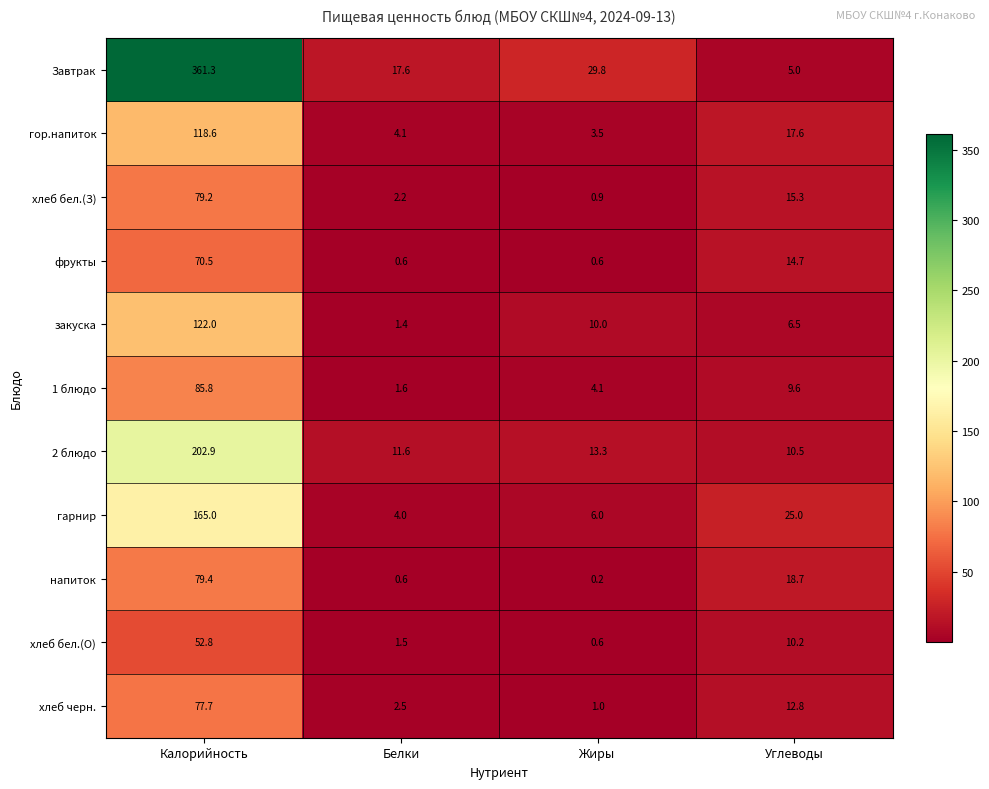

How many categories are shown in the chart?

4